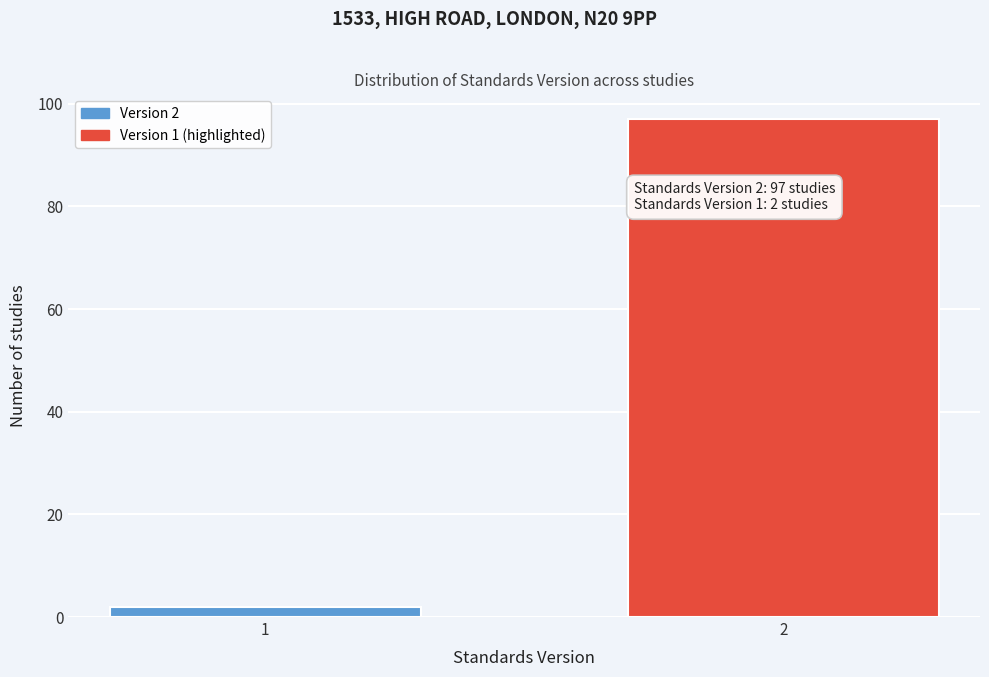

Reading left to right, what are all the values shown in this chart?

2	97